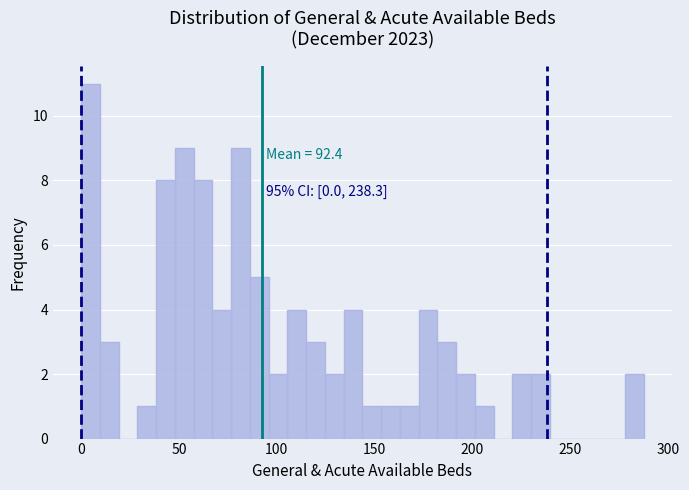

Around what value on the x-axis is the tallest bar? Give the approximate position of its centre, as read against the axis.

5